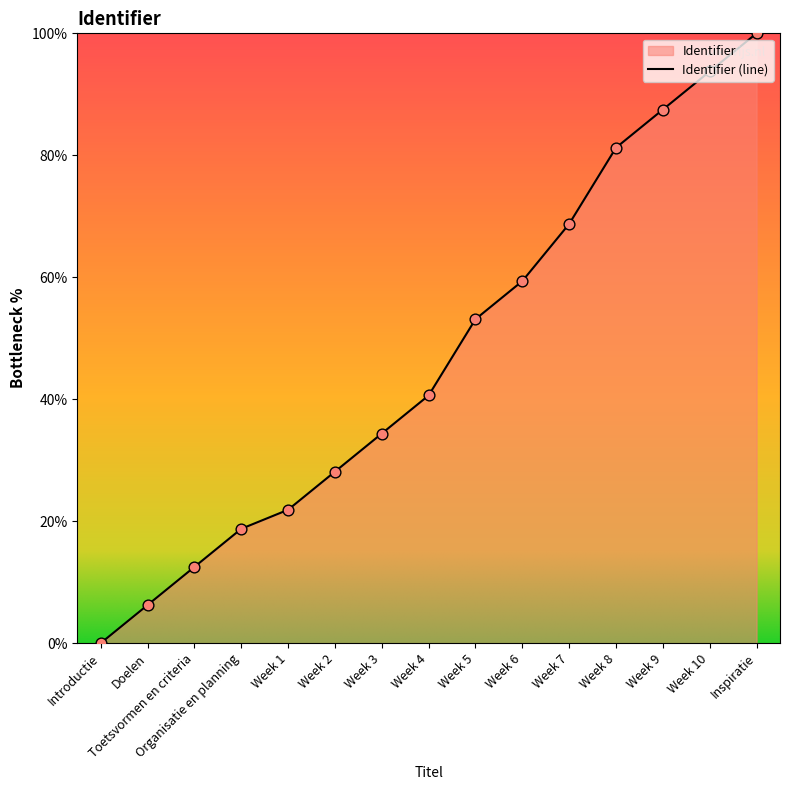

Approximately how many times larger is the value at Week 9 compared to Week 5?

1.6